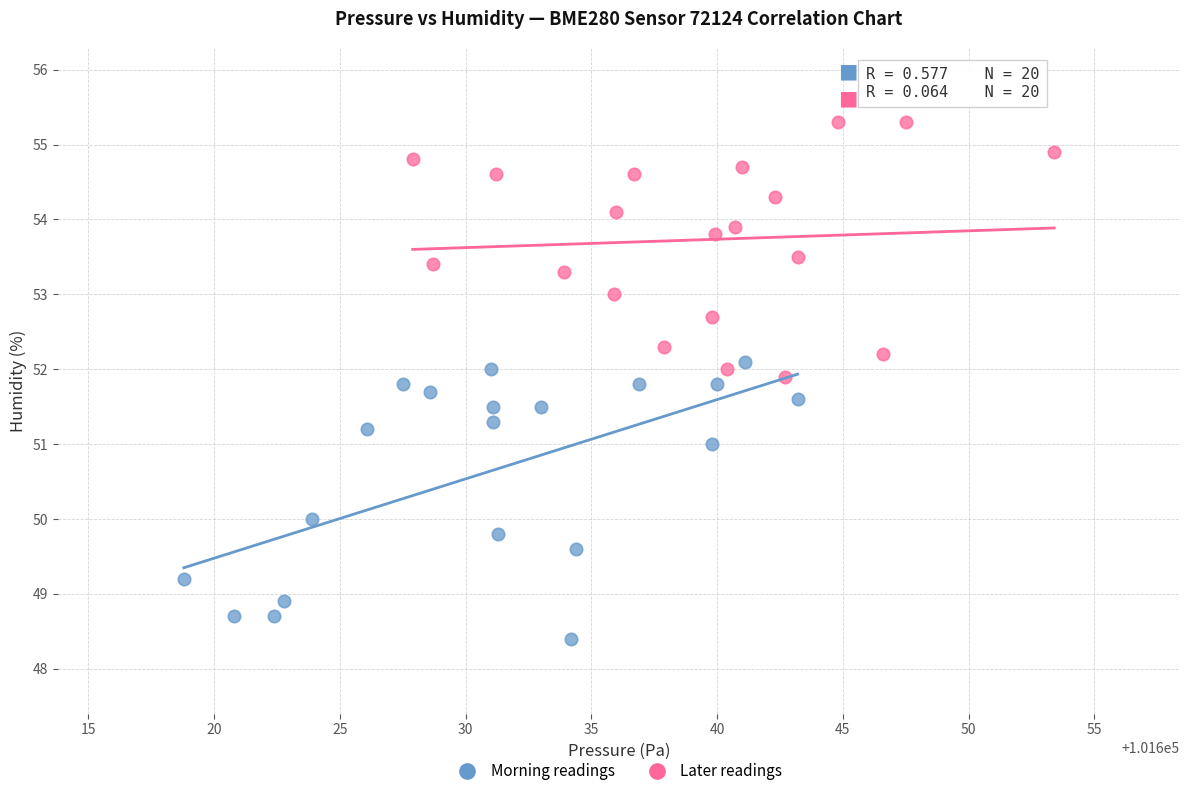

Which series reaches the maximum Y coordinate?

Later readings